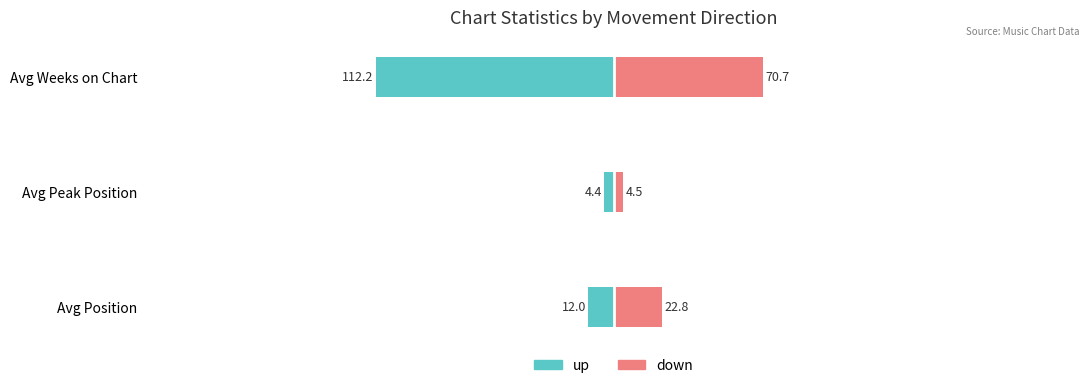

Which series has the largest range (max minus min)?

up